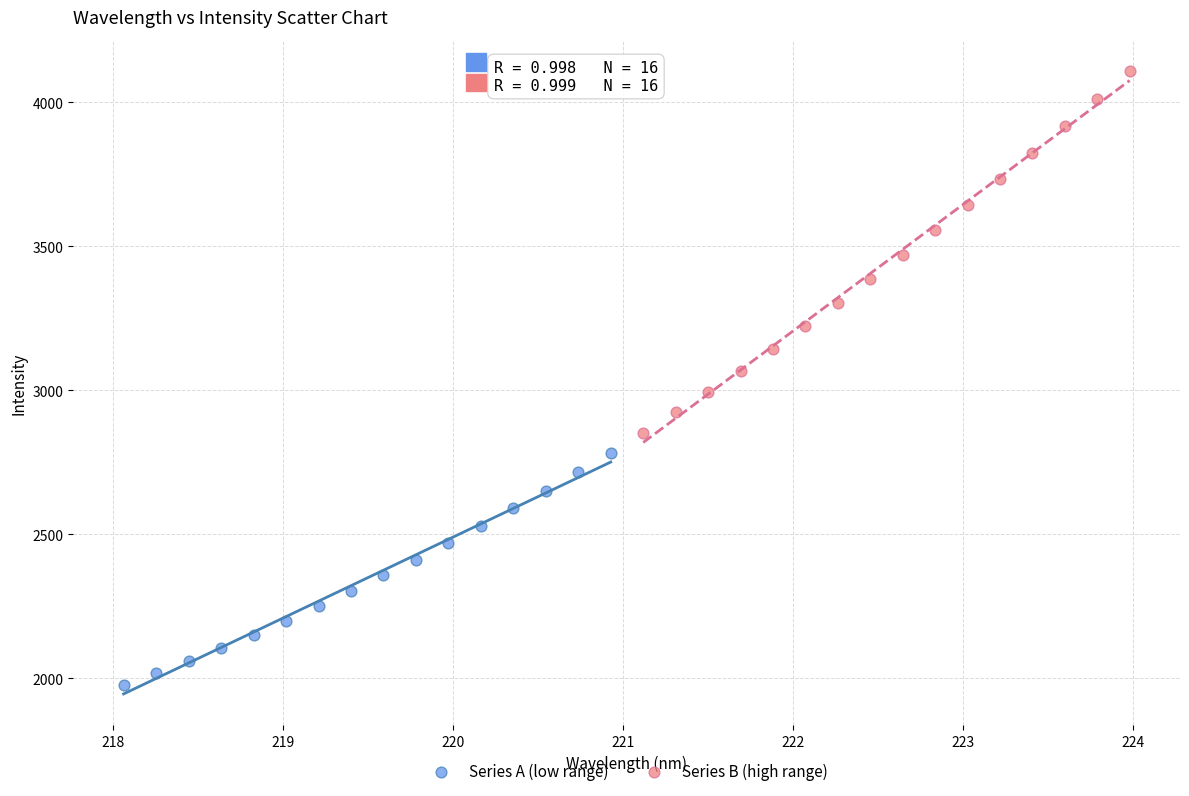

Which series reaches the minimum Y coordinate?

Series A (low range)